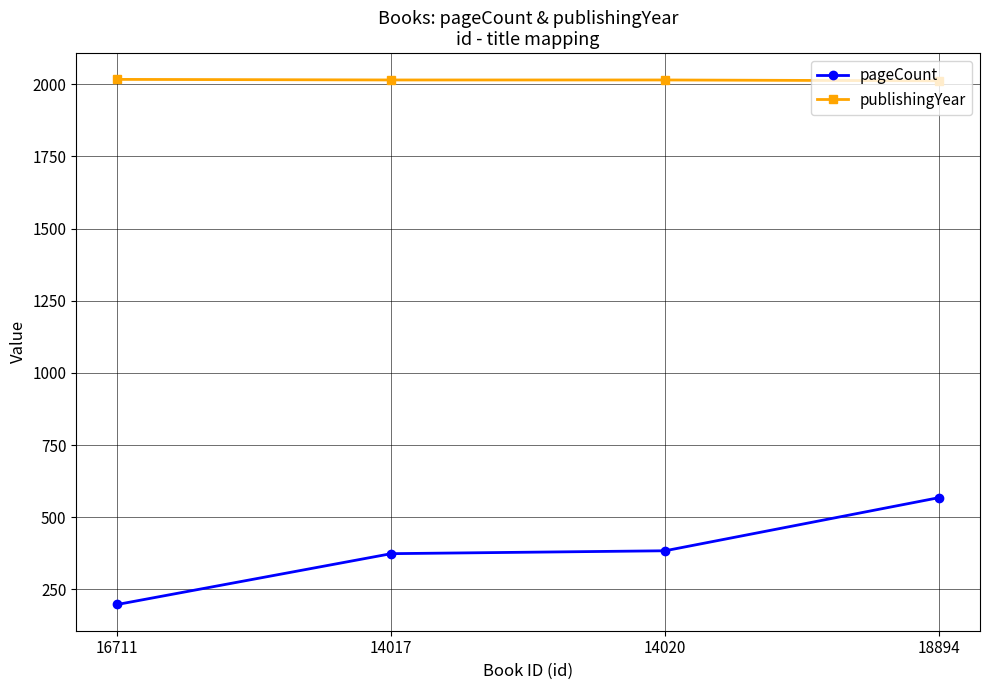

What is the label of the 1st point from the left?

16711